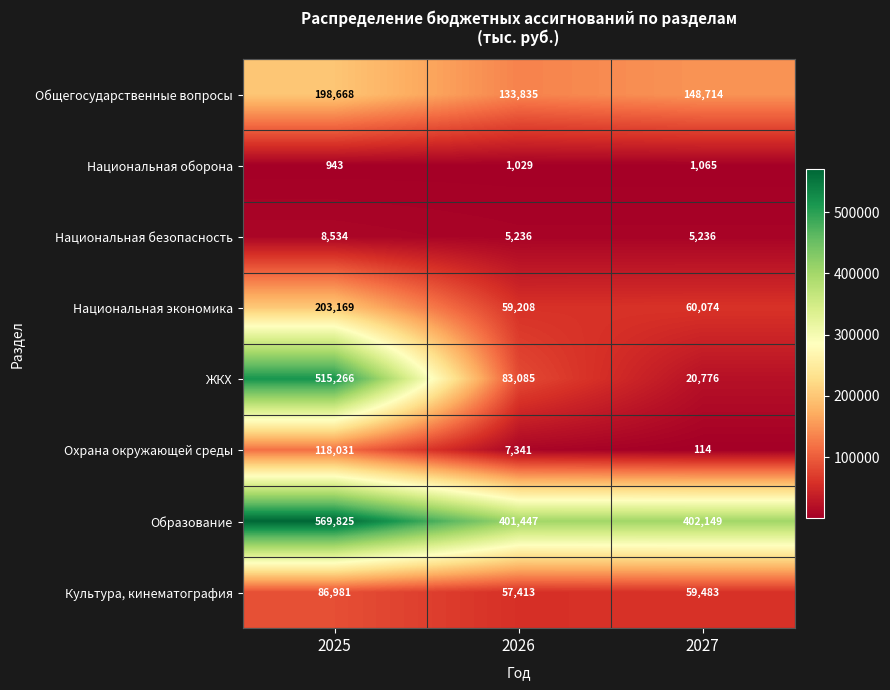

Read the Охрана окружающей среды value at 2025, to the nearest 100.

118000